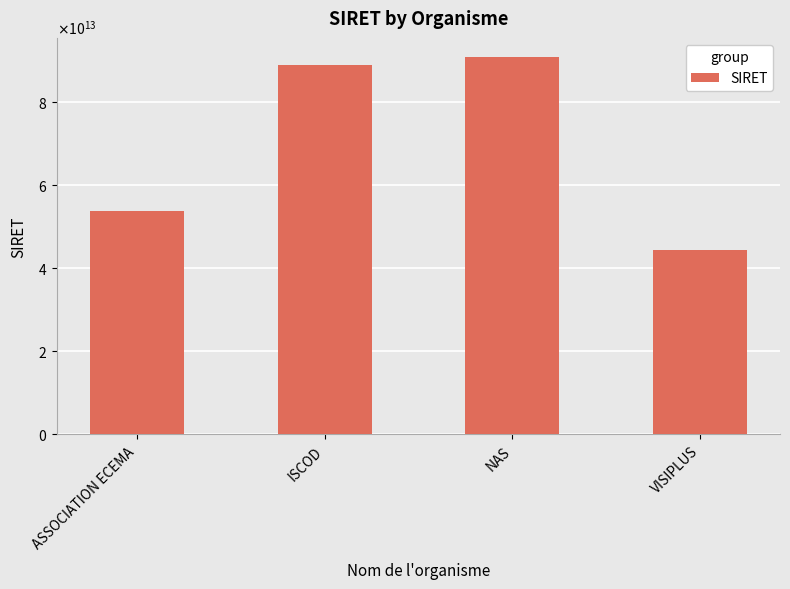

The value at ASSOCIATION ECEMA is 88854931264352. True or false?

False